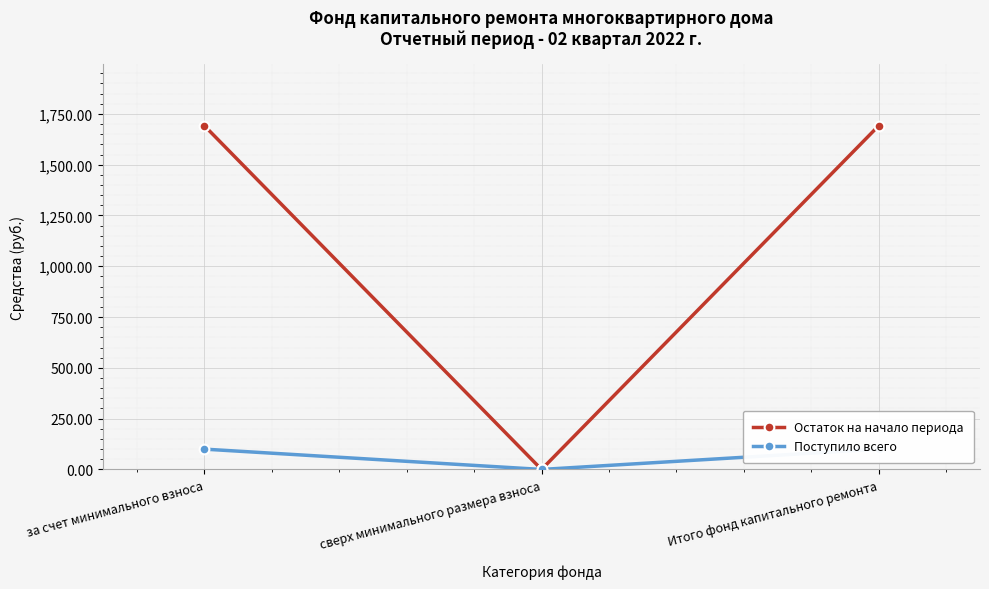

Where is Поступило всего nearest to the value 50?

сверх минимального размера взноса